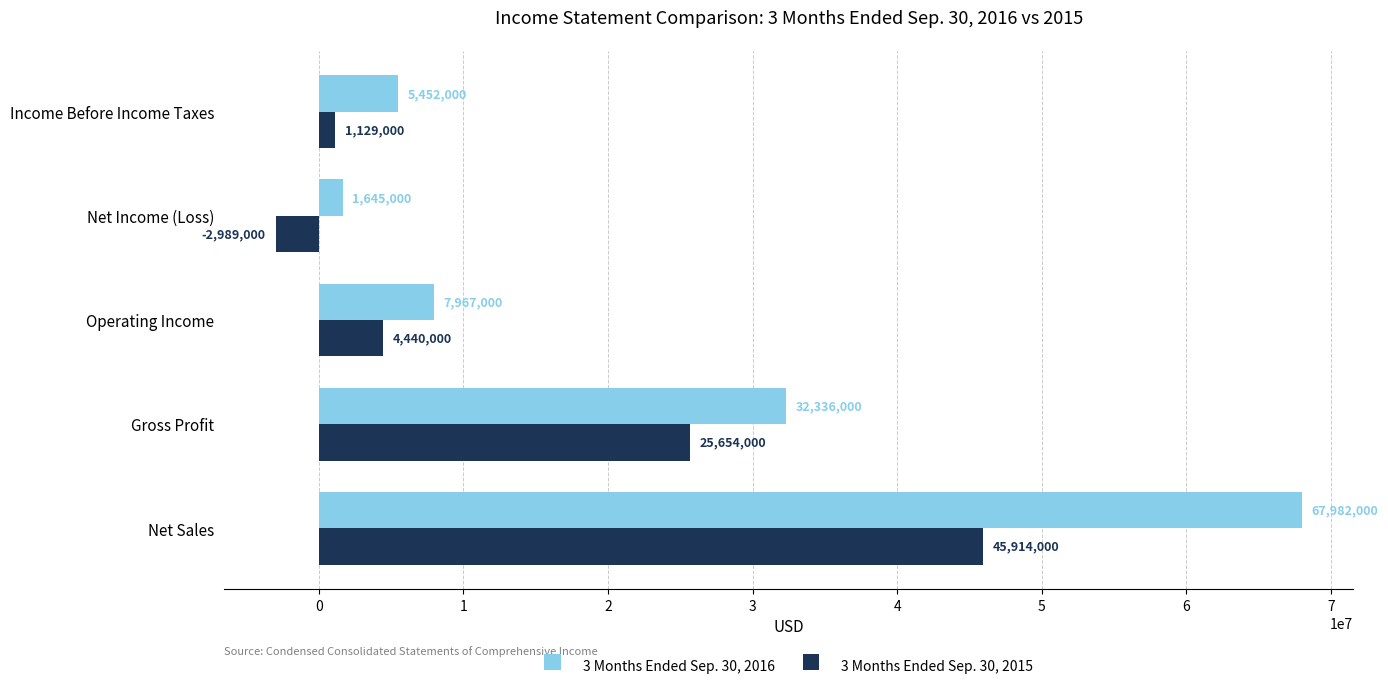

Is it true that 3 Months Ended Sep. 30, 2015 equals -2989000 at Net Income (Loss)?

True